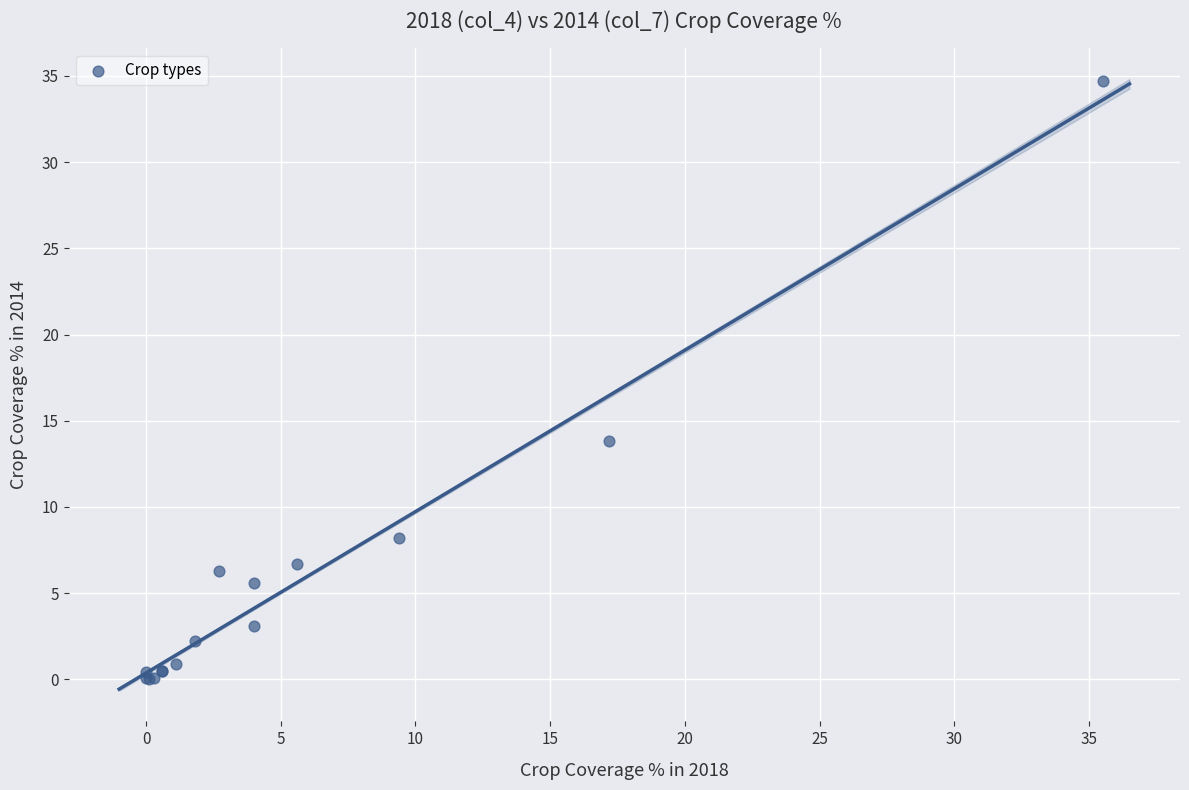

What Y value in the scatter plot is closest to 17?

13.8